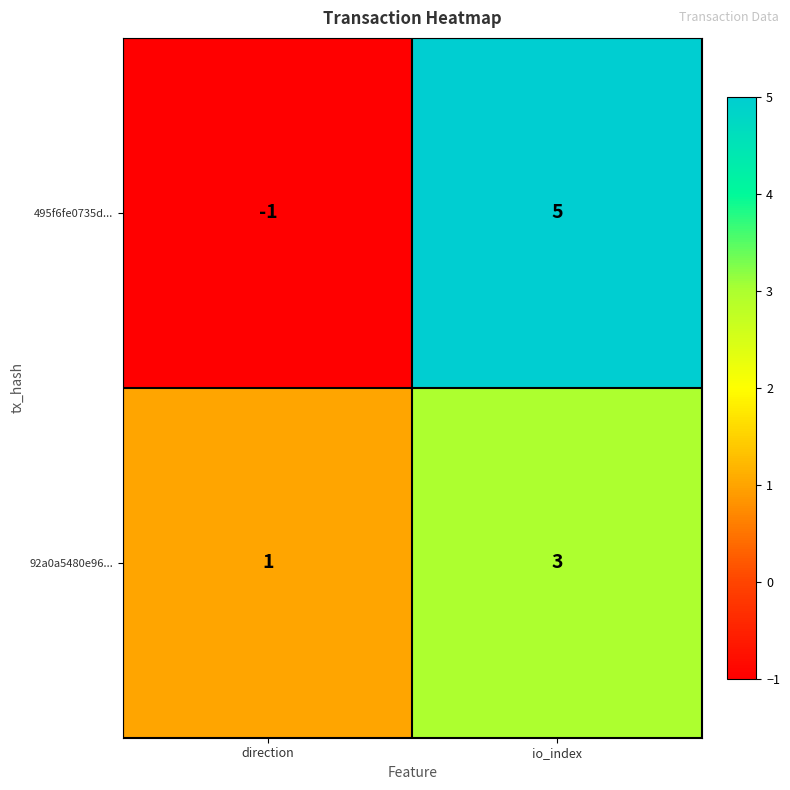

Is the value of 92a0a5480e96... at direction greater than the value of 495f6fe0735d... at io_index?

No